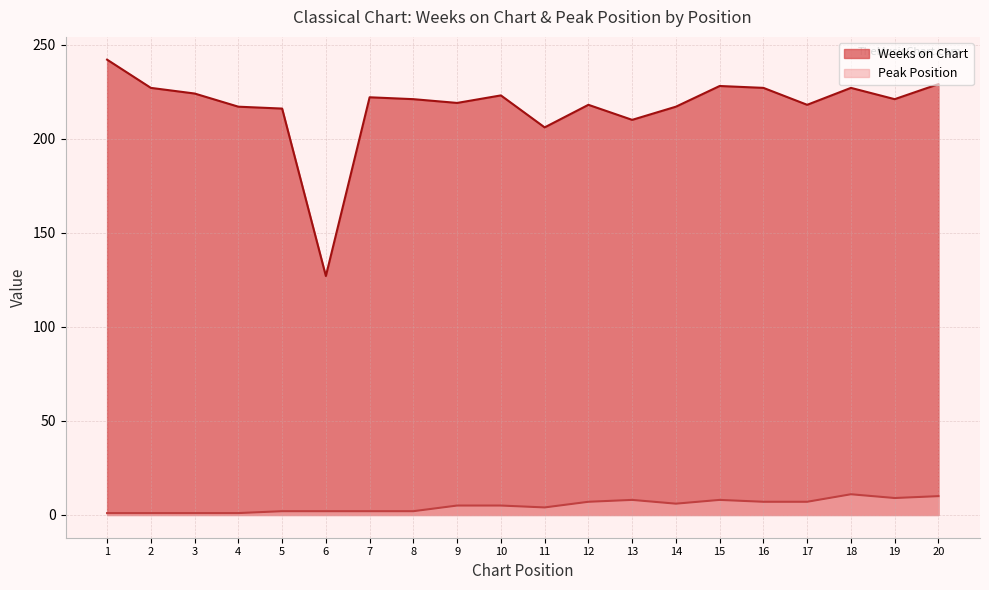

How many lines are shown in the chart?

2